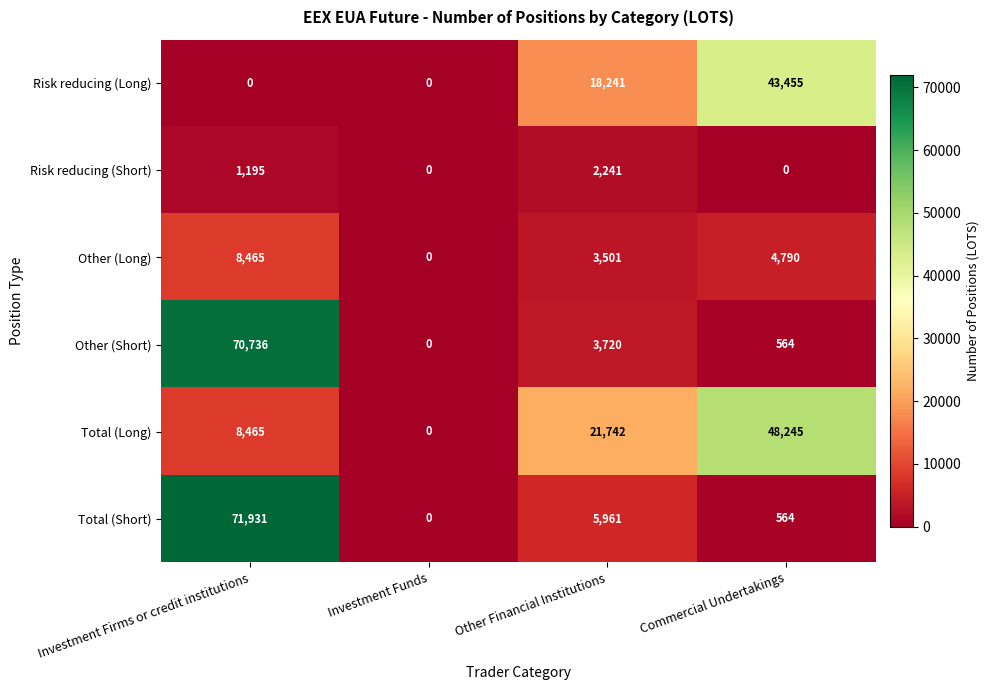

What is the approximate value of Risk reducing (Long) at Commercial Undertakings, to the nearest 100?

43500